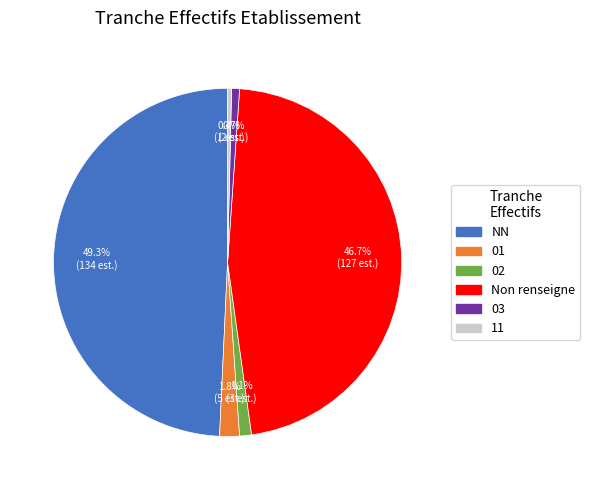

Which category has the biggest portion of the pie?

NN